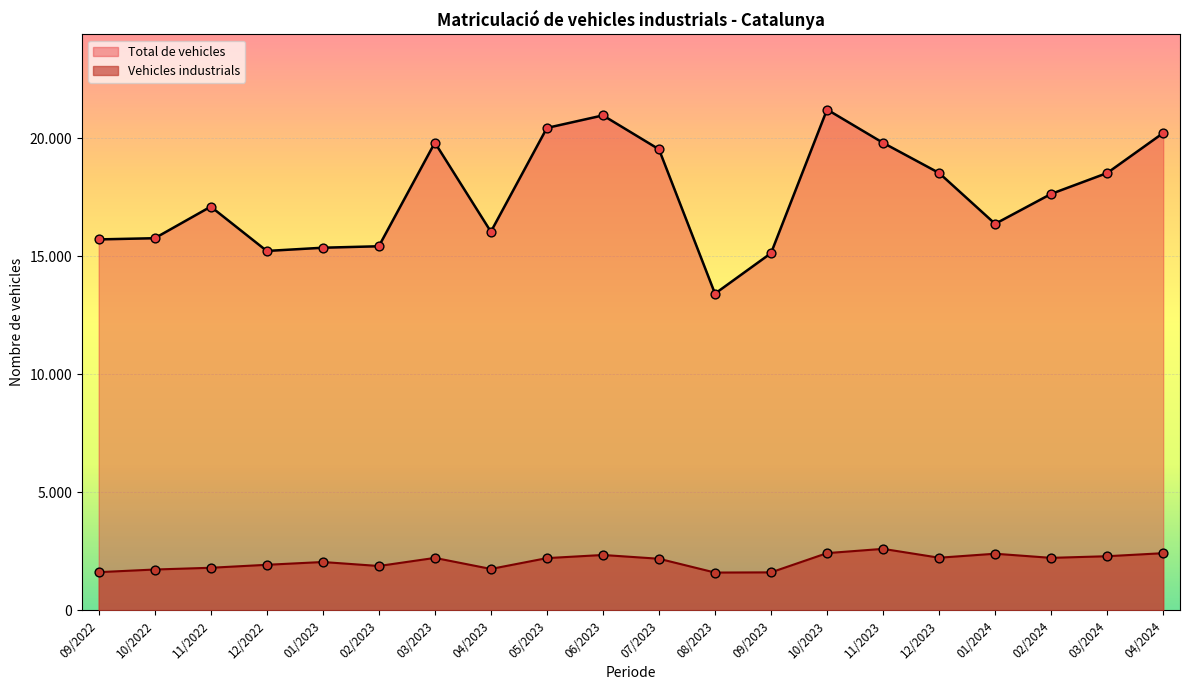

What is the total value across all series at 02/2023?

17289